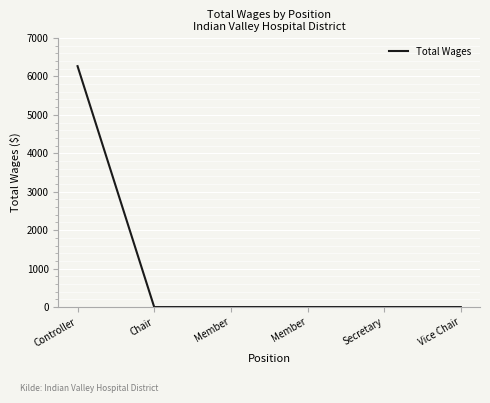

How many values exceed 0?

1